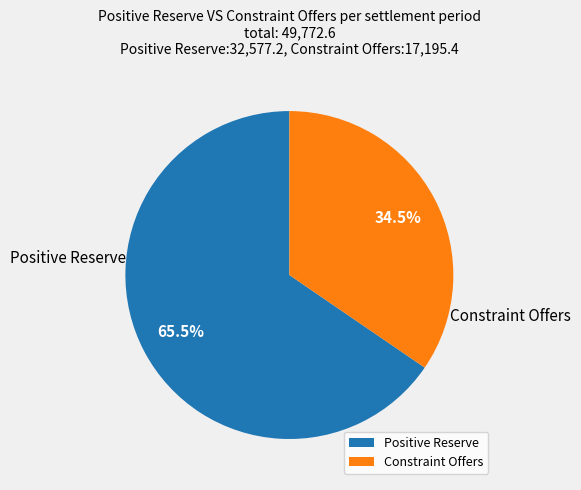

Combined, do Positive Reserve and Constraint Offers account for over 50%?

Yes